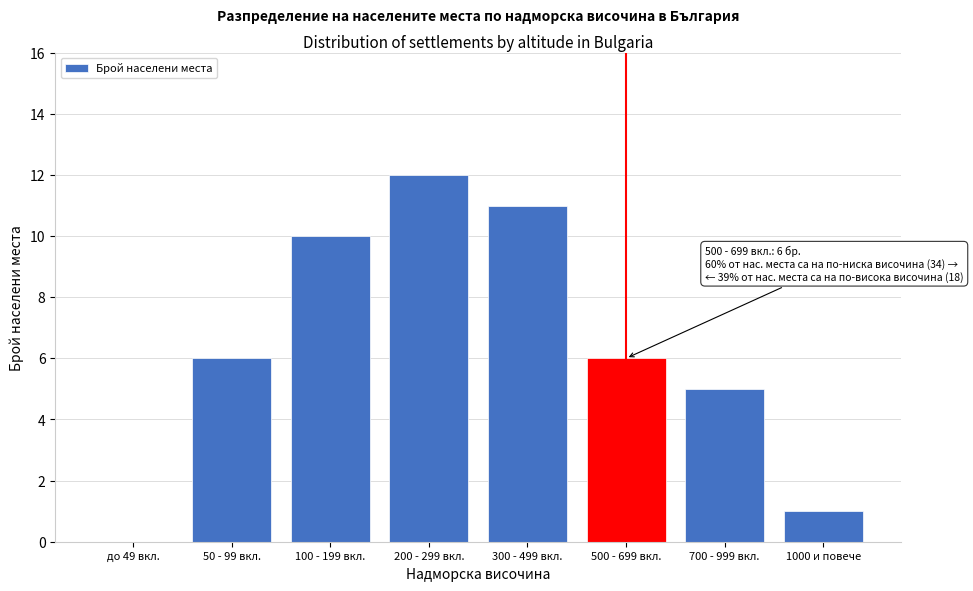

Reading right to left, extract all data points from this chart.

1000 и повече=1	700 - 999 вкл.=5	500 - 699 вкл.=6	300 - 499 вкл.=11	200 - 299 вкл.=12	100 - 199 вкл.=10	50 - 99 вкл.=6	до 49 вкл.=0